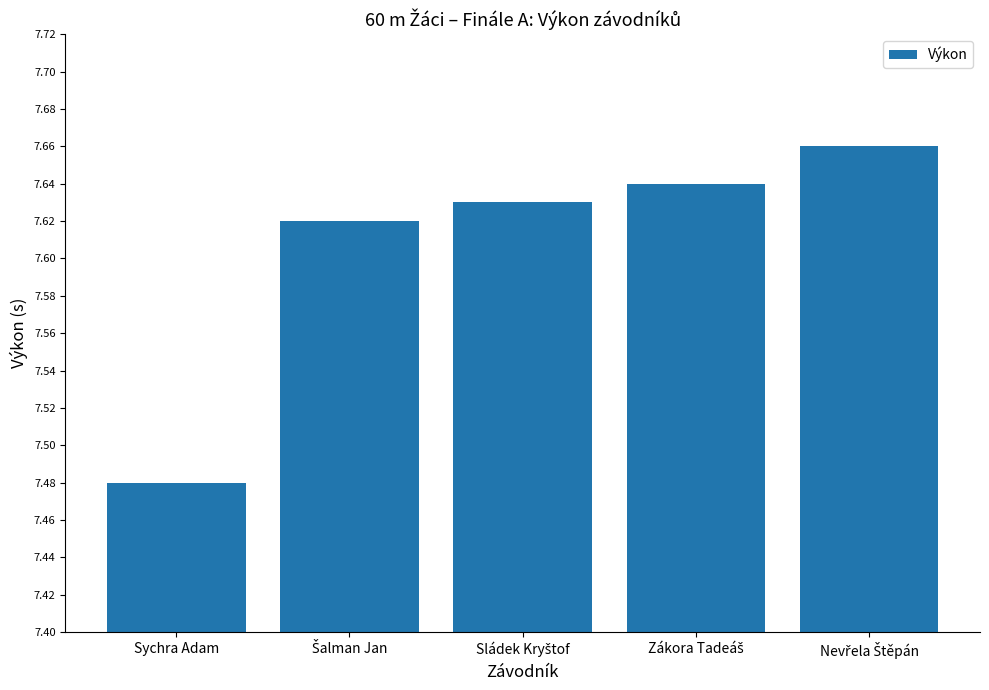

What is the label of the 5th bar from the right?

Sychra Adam